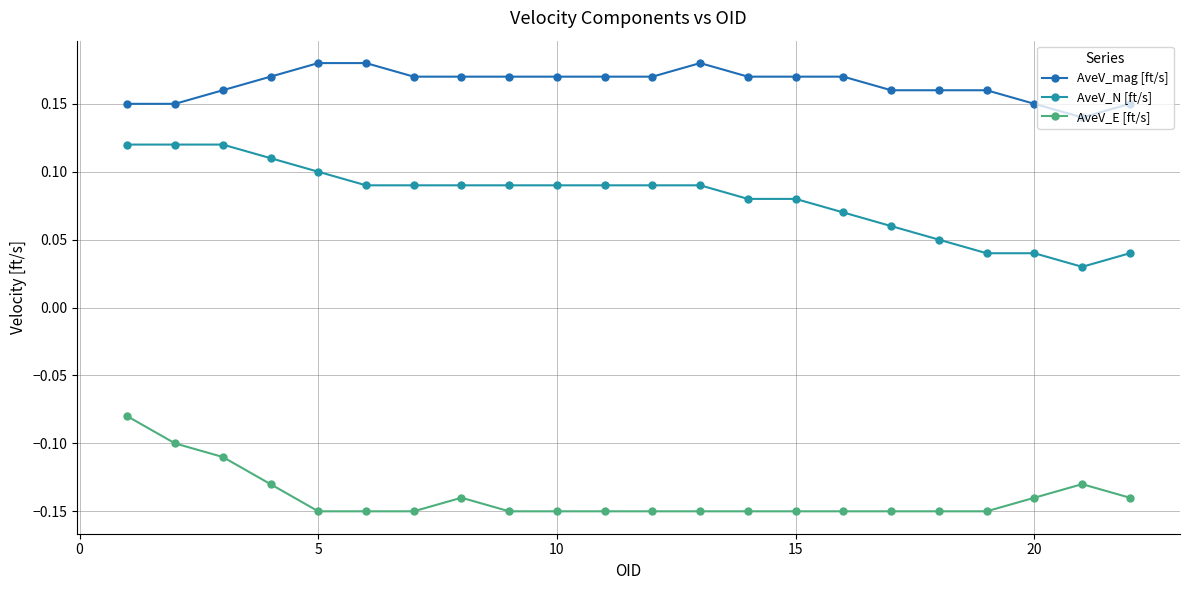

Which series has the largest range (max minus min)?

AveV_N [ft/s]